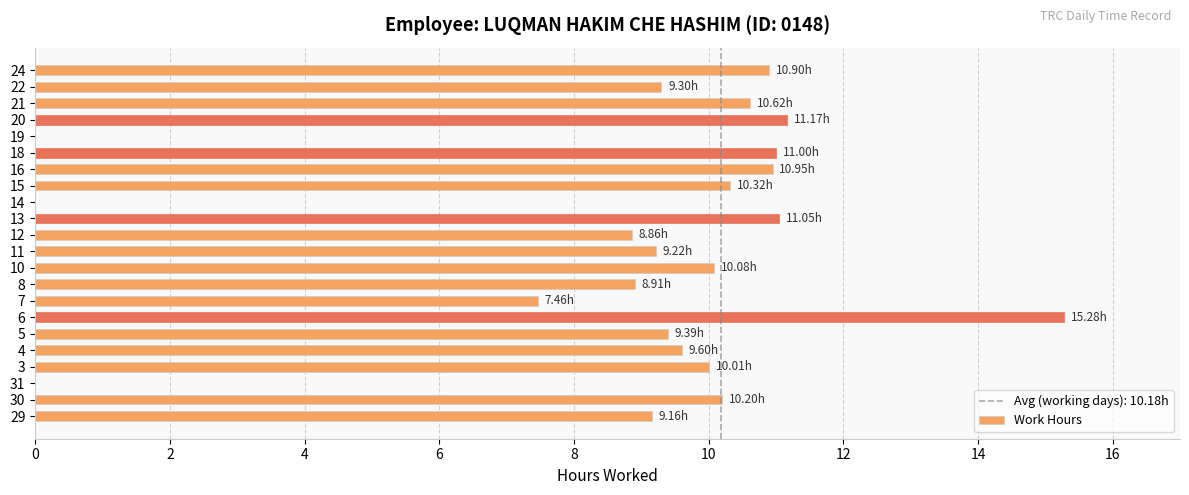

Approximately how many times larger is the value at 15 compared to 18?

0.9